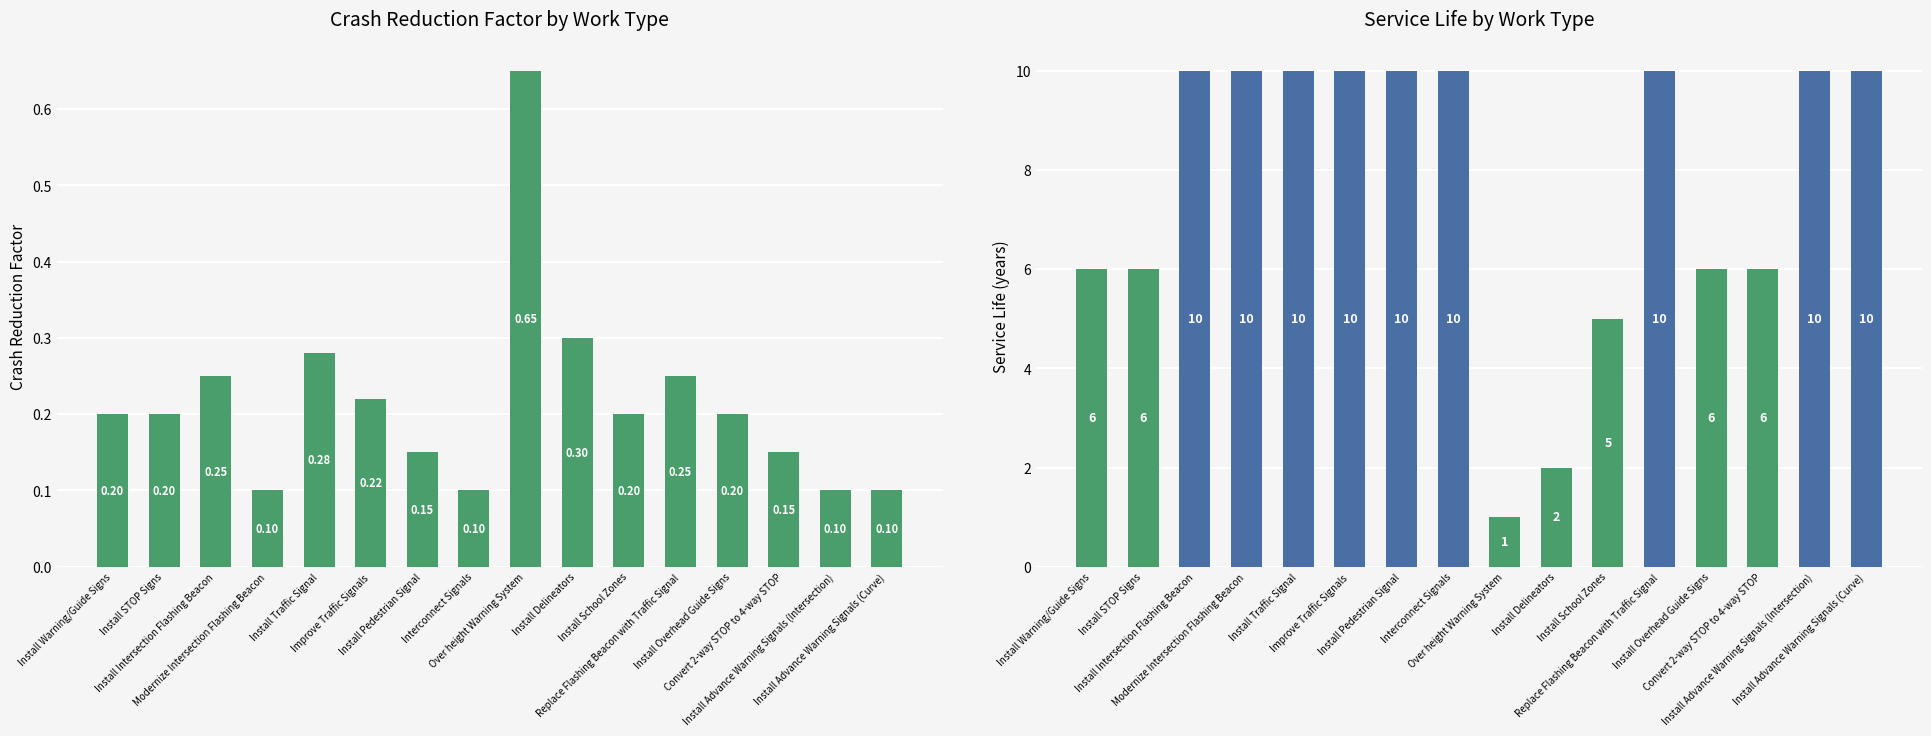

Rank the series at Install Warning/Guide Signs from highest to lowest value.

Service Life, Crash Reduction Factor